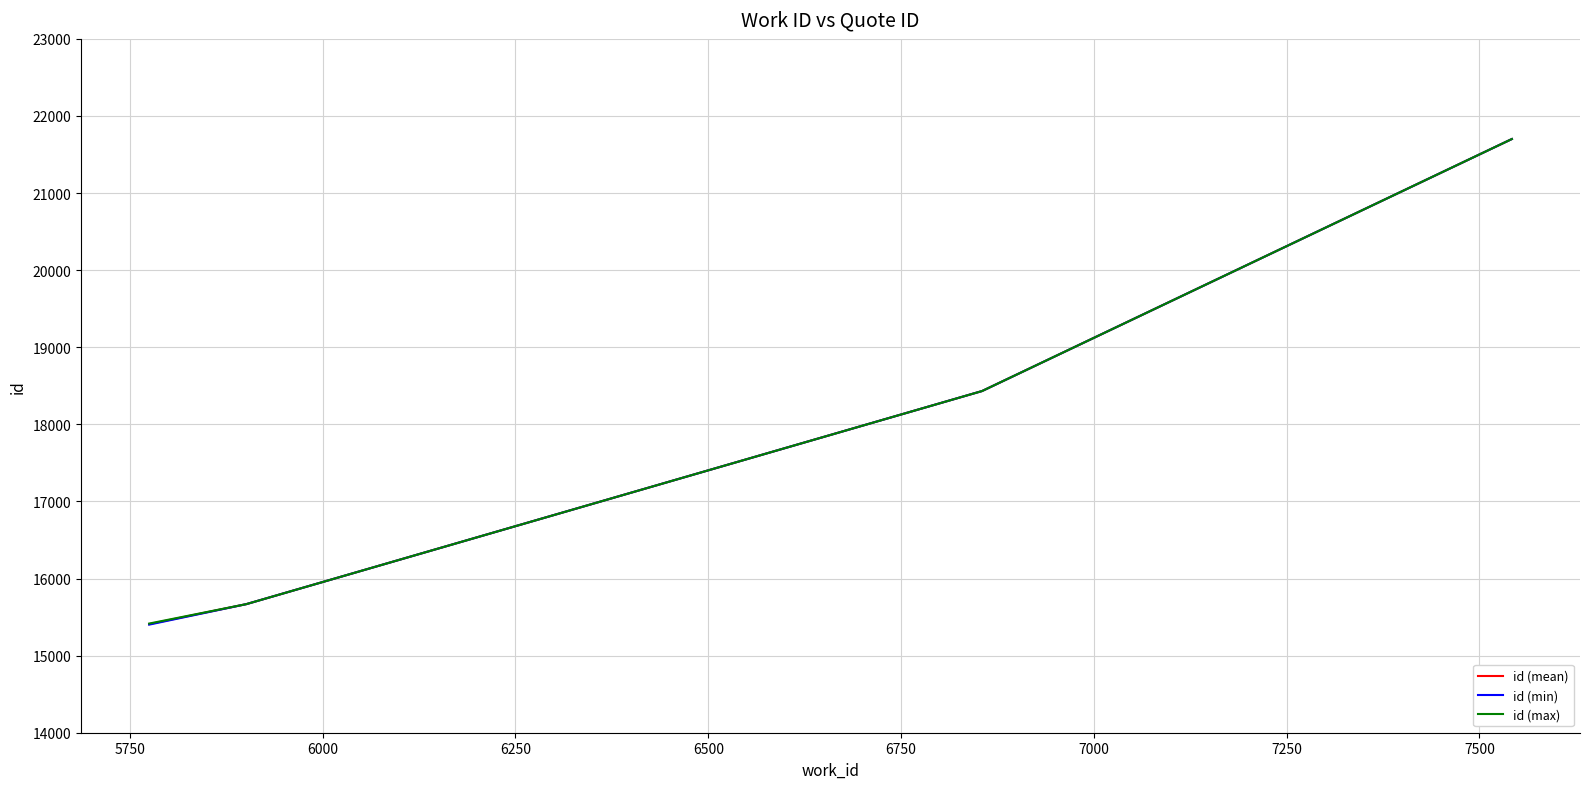

What is the lowest value of the id (min) series?

15402